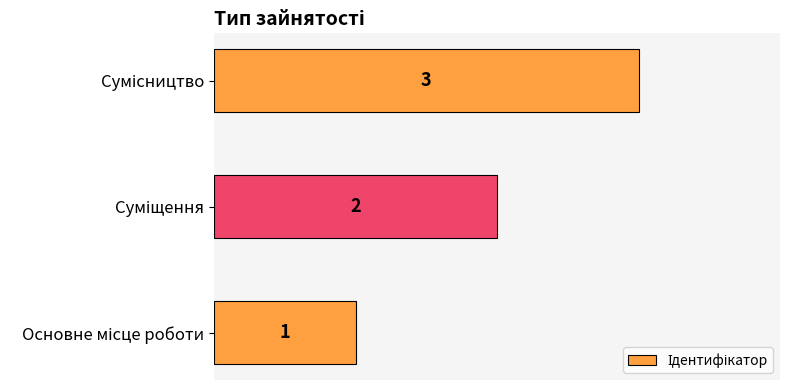

What is the greatest value displayed?

3